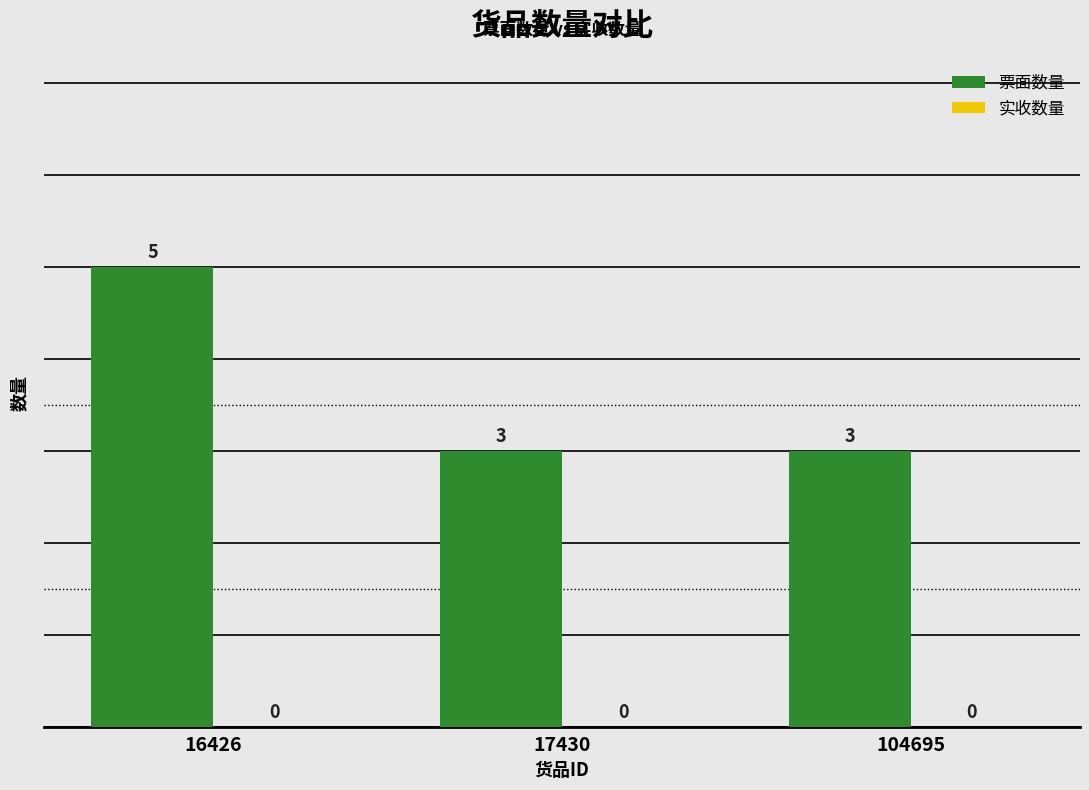

Which category has the highest value across all series?

16426